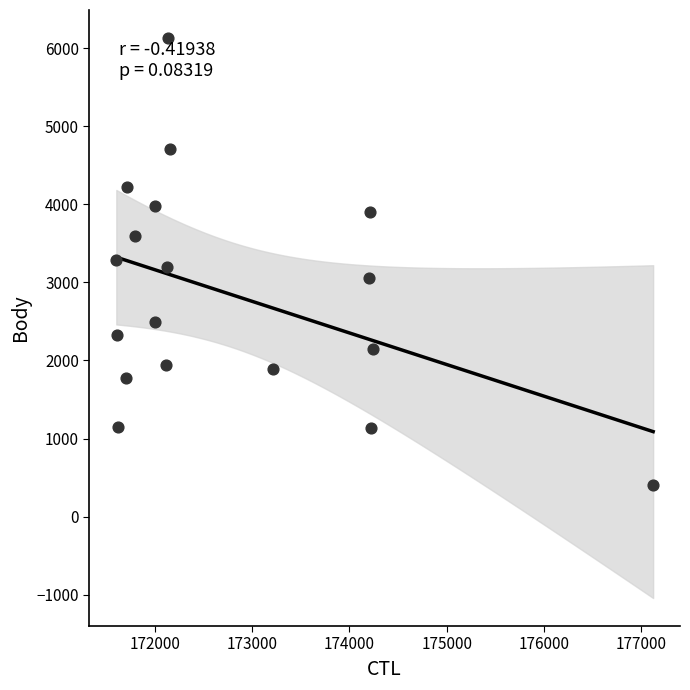

What is the range of Y values (max minus min)?

5727